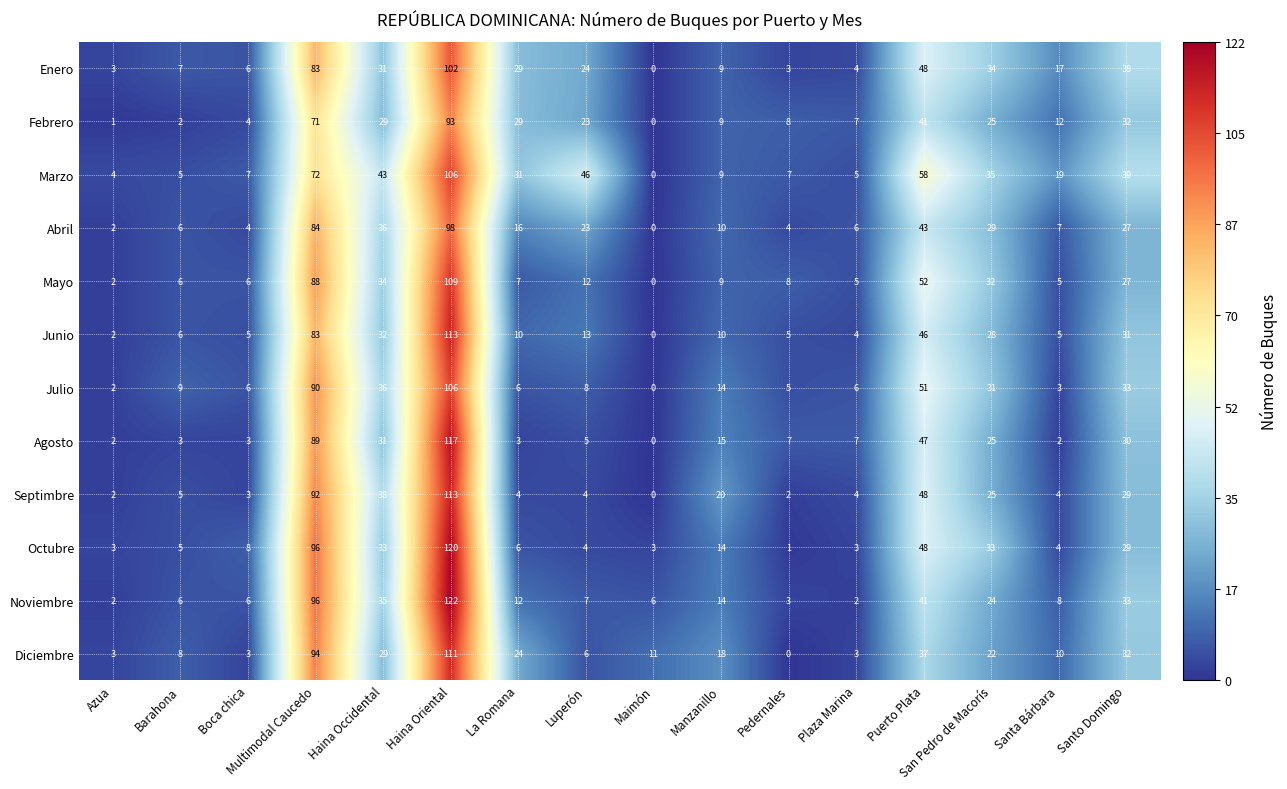

At which category is the sum across all series the highest?

Haina Oriental